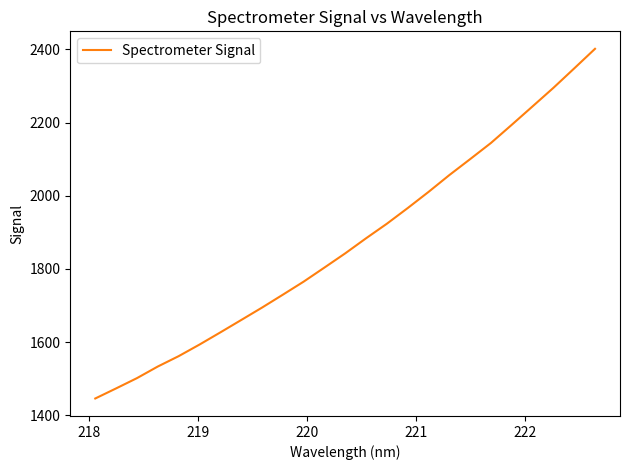

Count the number of data series in this chart.

1